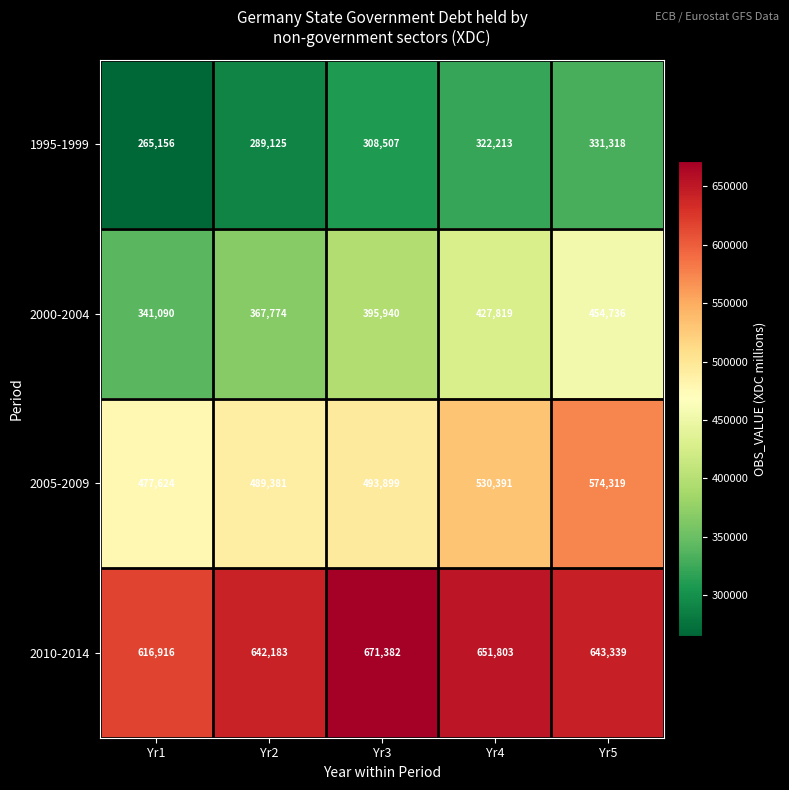

Rank the series at Yr1 from lowest to highest value.

1995-1999, 2000-2004, 2005-2009, 2010-2014